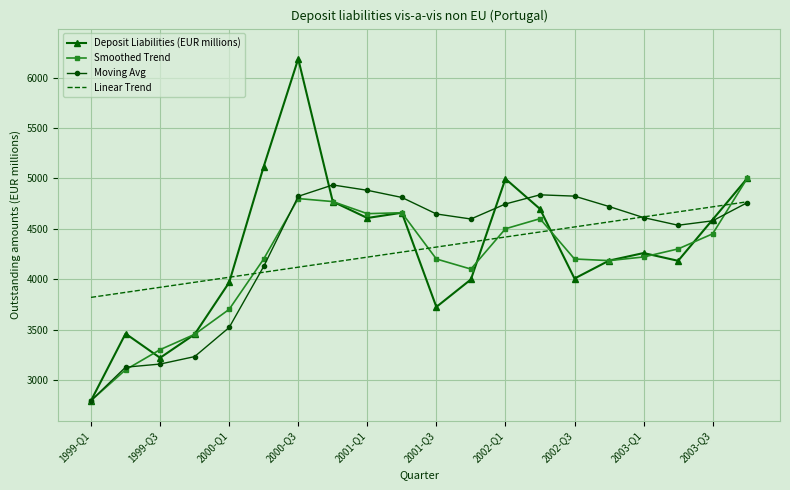

Which series ends up on top after the final intersection of Linear Trend and Smoothed Trend?

Smoothed Trend